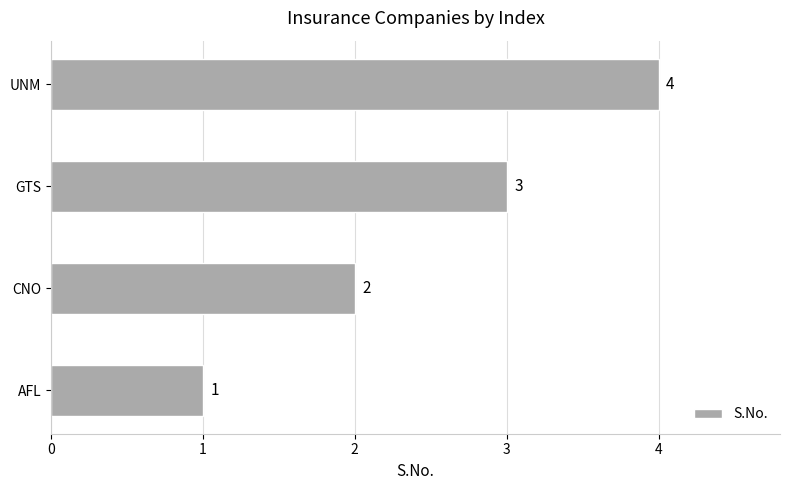

What is the change in value from CNO to GTS?

+1